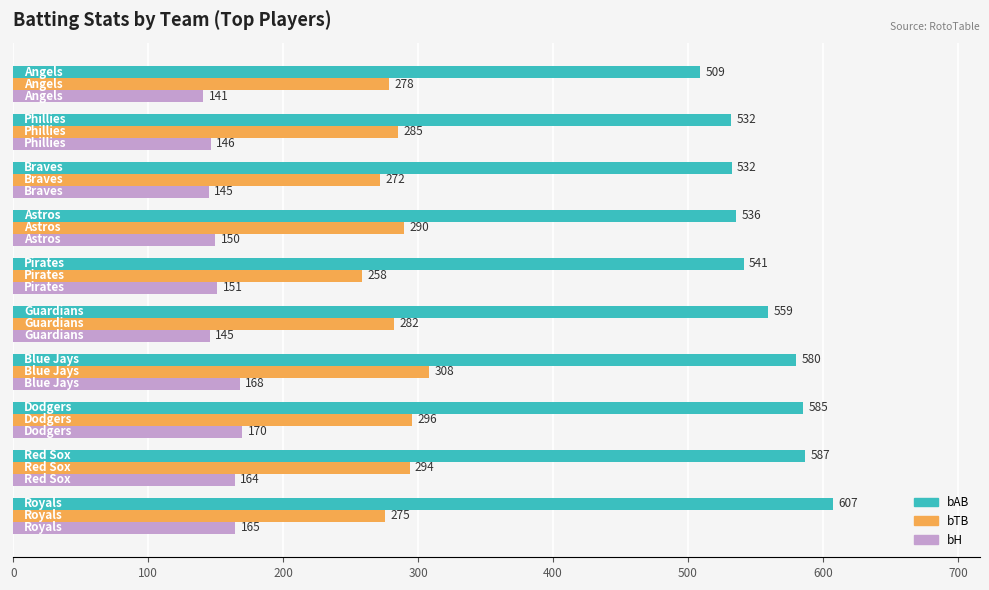

Which series has the largest total across all categories?

bAB